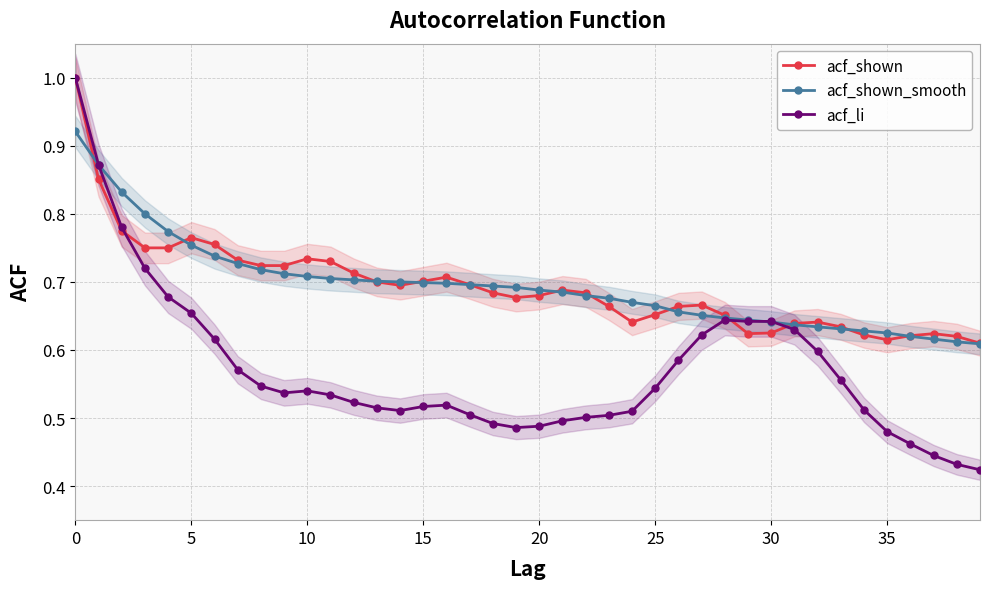

Which series has the largest total across all categories?

acf_shown_smooth